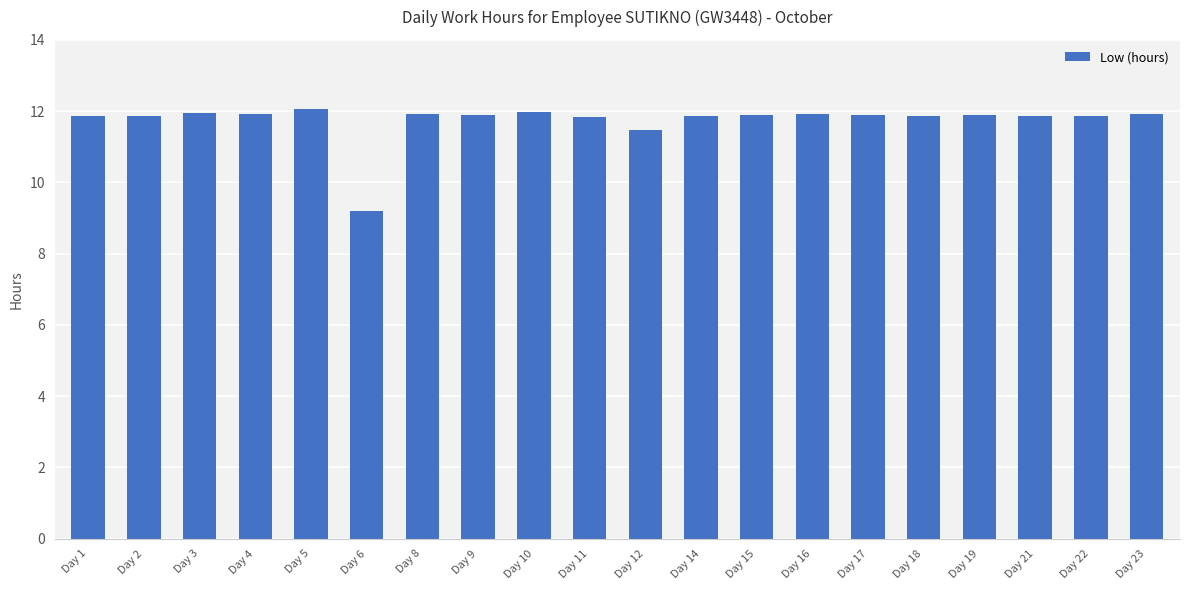

What is the difference between the maximum and minimum values?

2.9